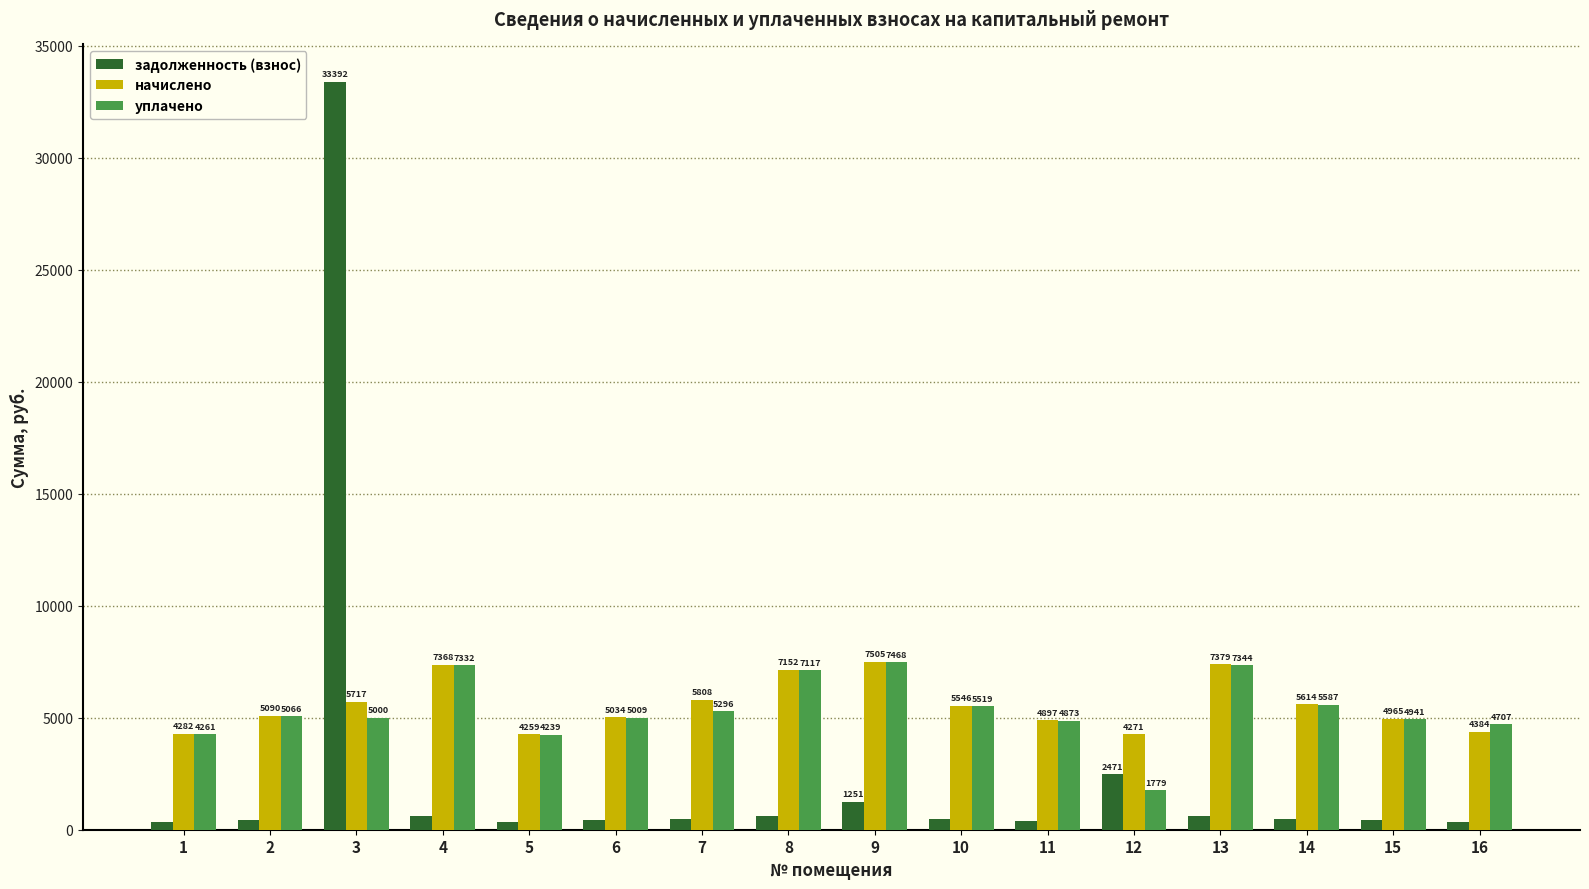

Which label corresponds to the largest value in the chart?

3